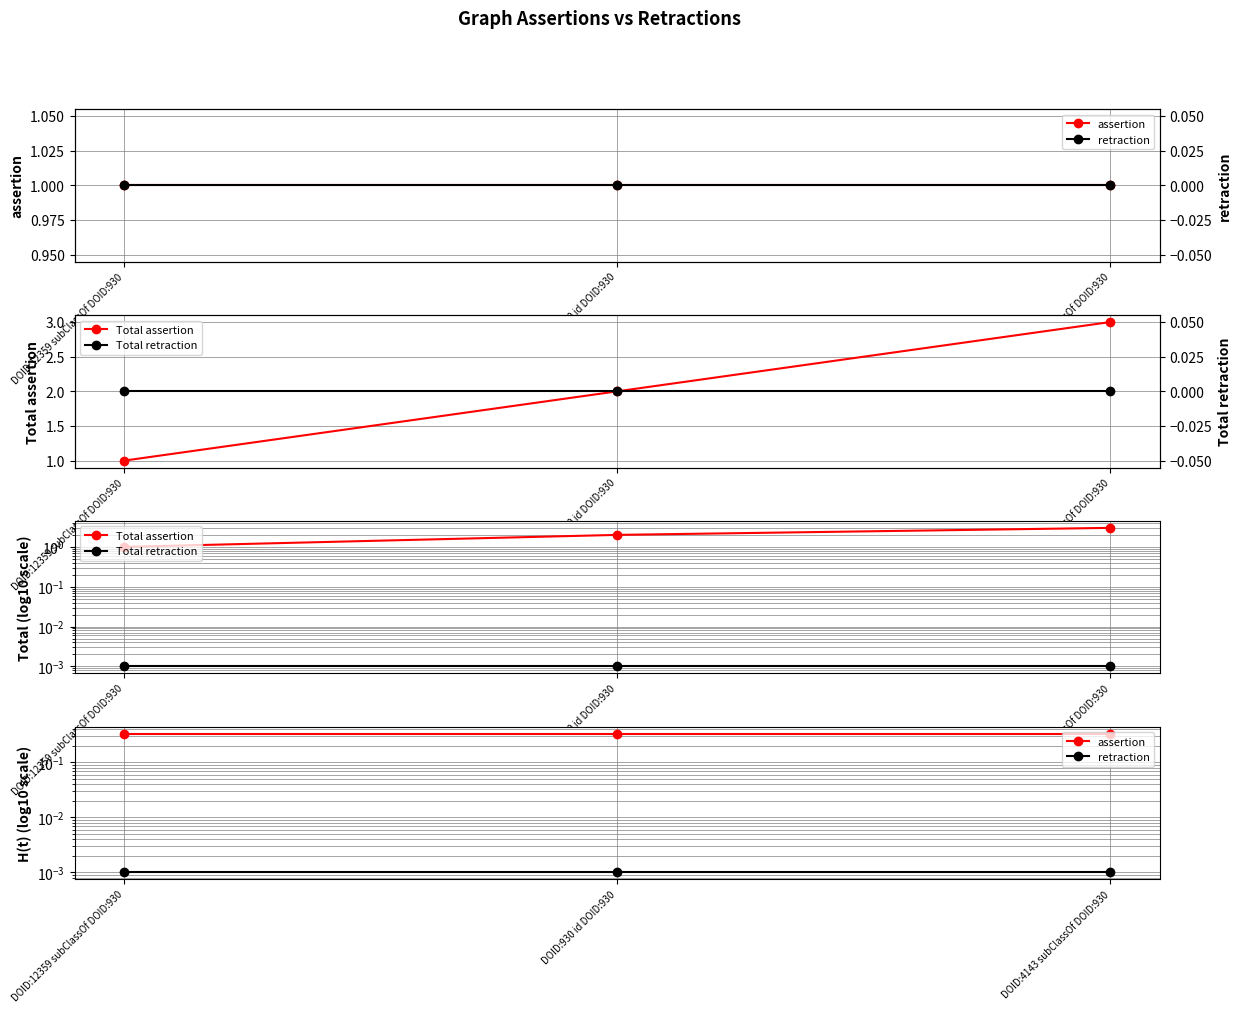

Count the number of categories in the chart.

3